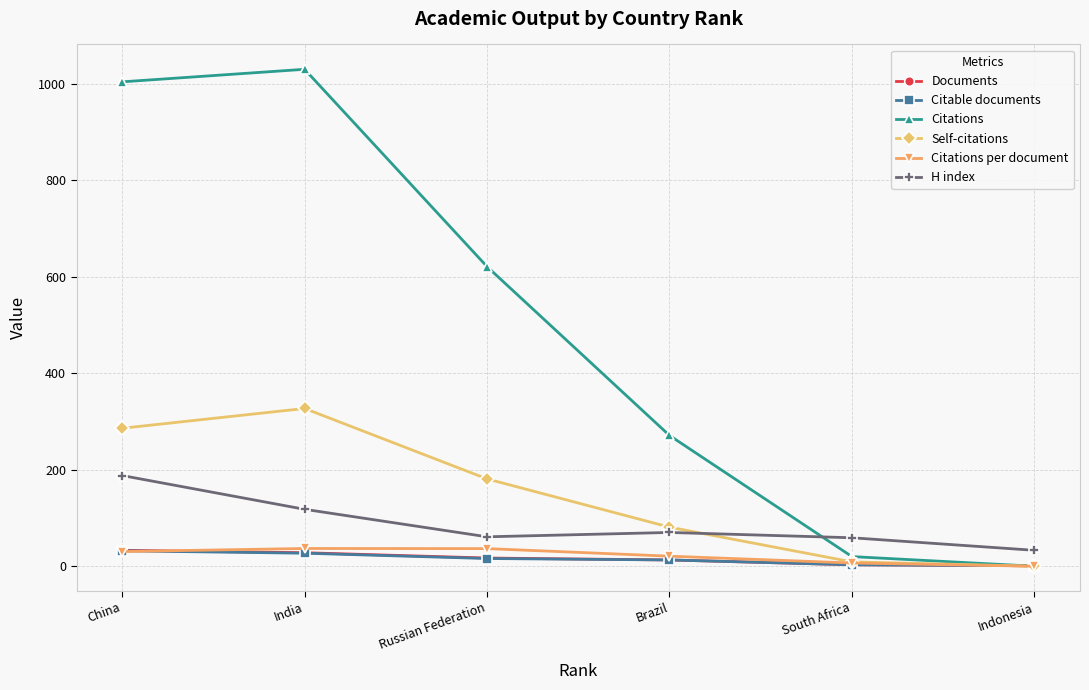

What is the label of the 6th point from the right?

China